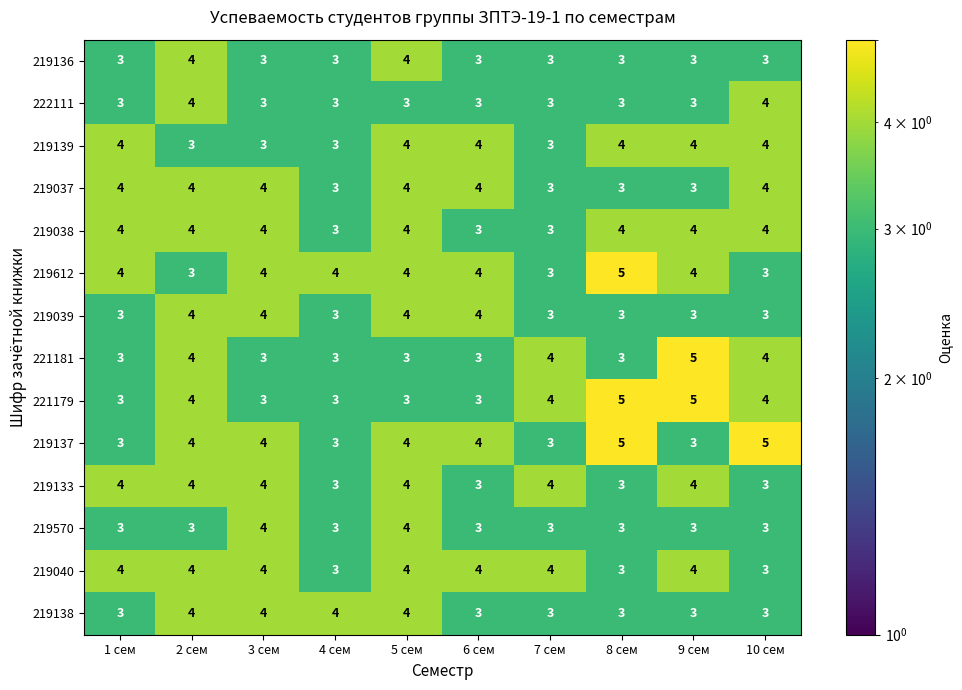

Is it true that 219570 equals 4 at 3 сем?

True